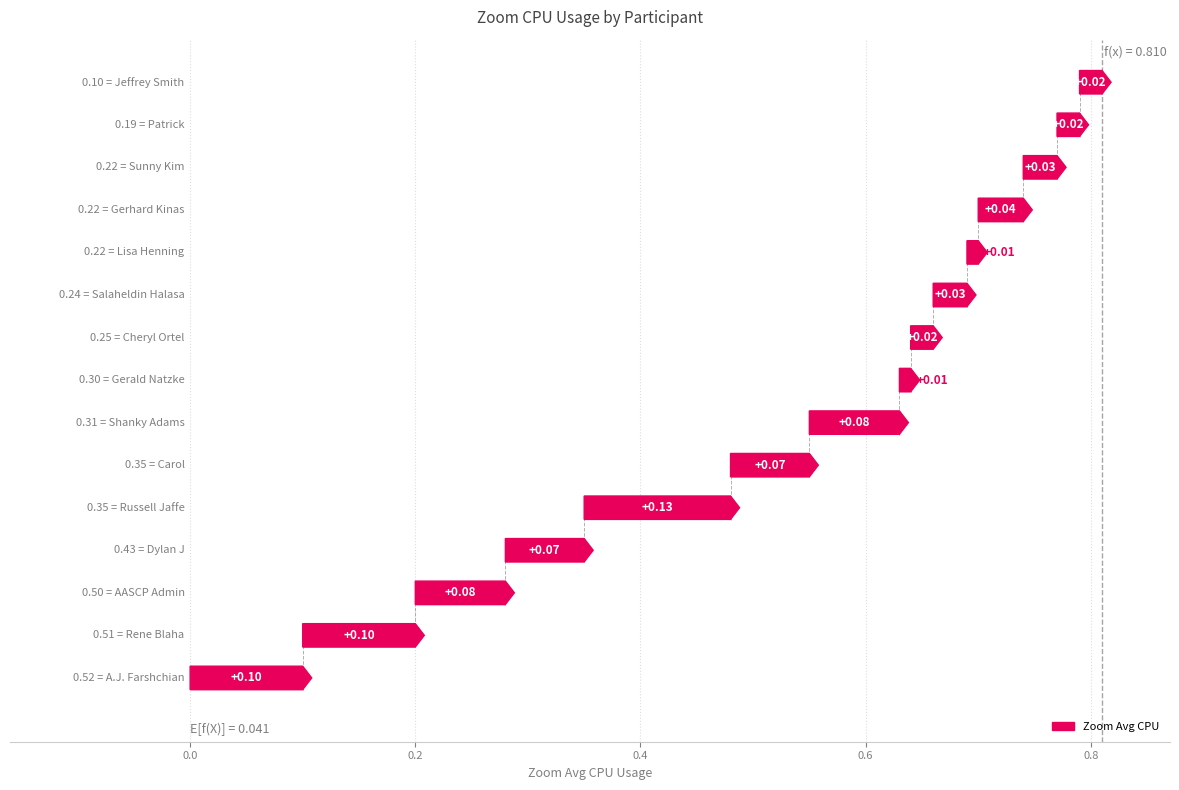

The value at 14 is 0.0. True or false?

True